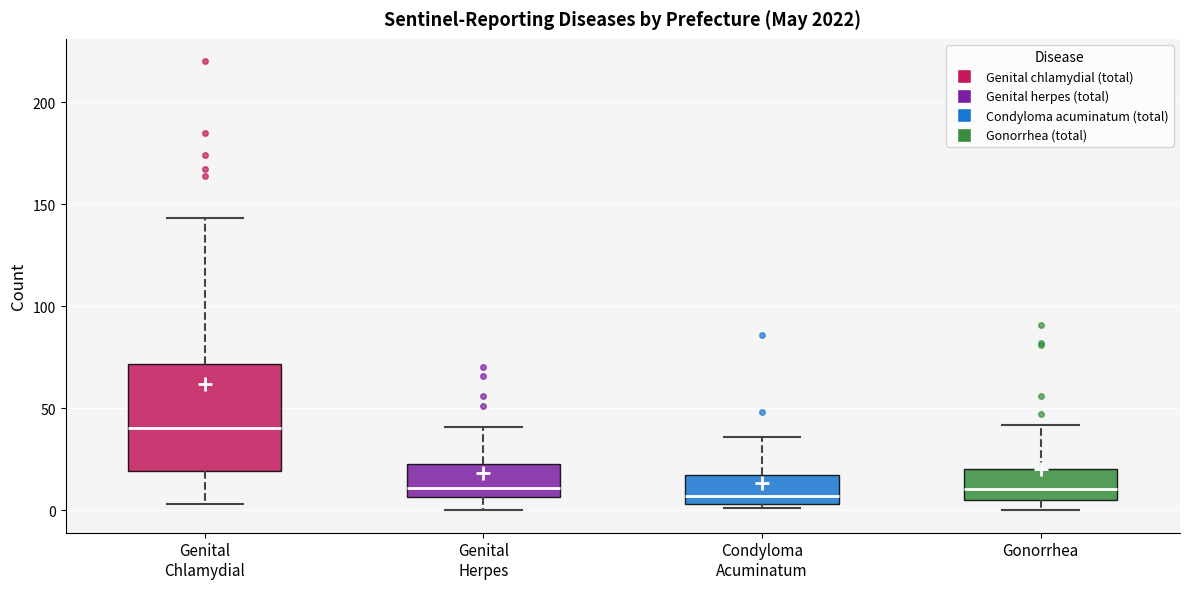

Where does the upper whisker of the box for Condyloma Acuminatum end on the y-axis? The values are not printed on the chart, so give them approximately, as read against the axis.

35